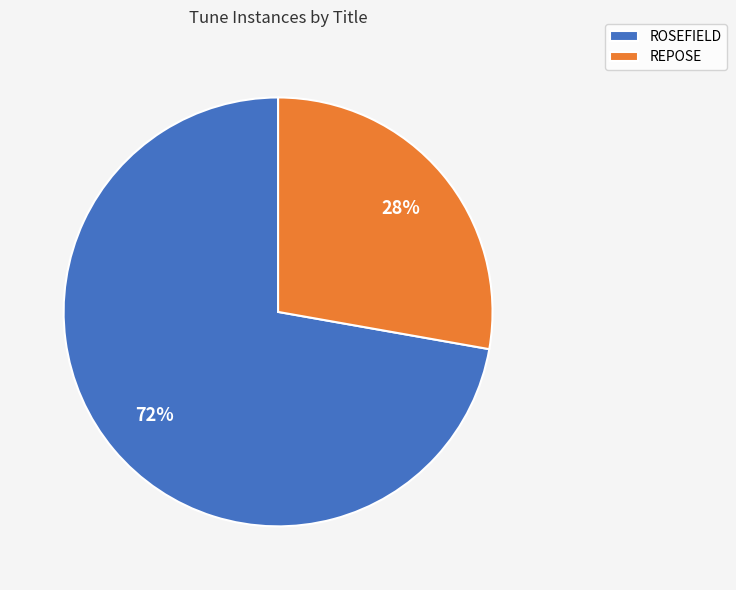

Approximately how many times larger is the value at REPOSE compared to ROSEFIELD?

0.4